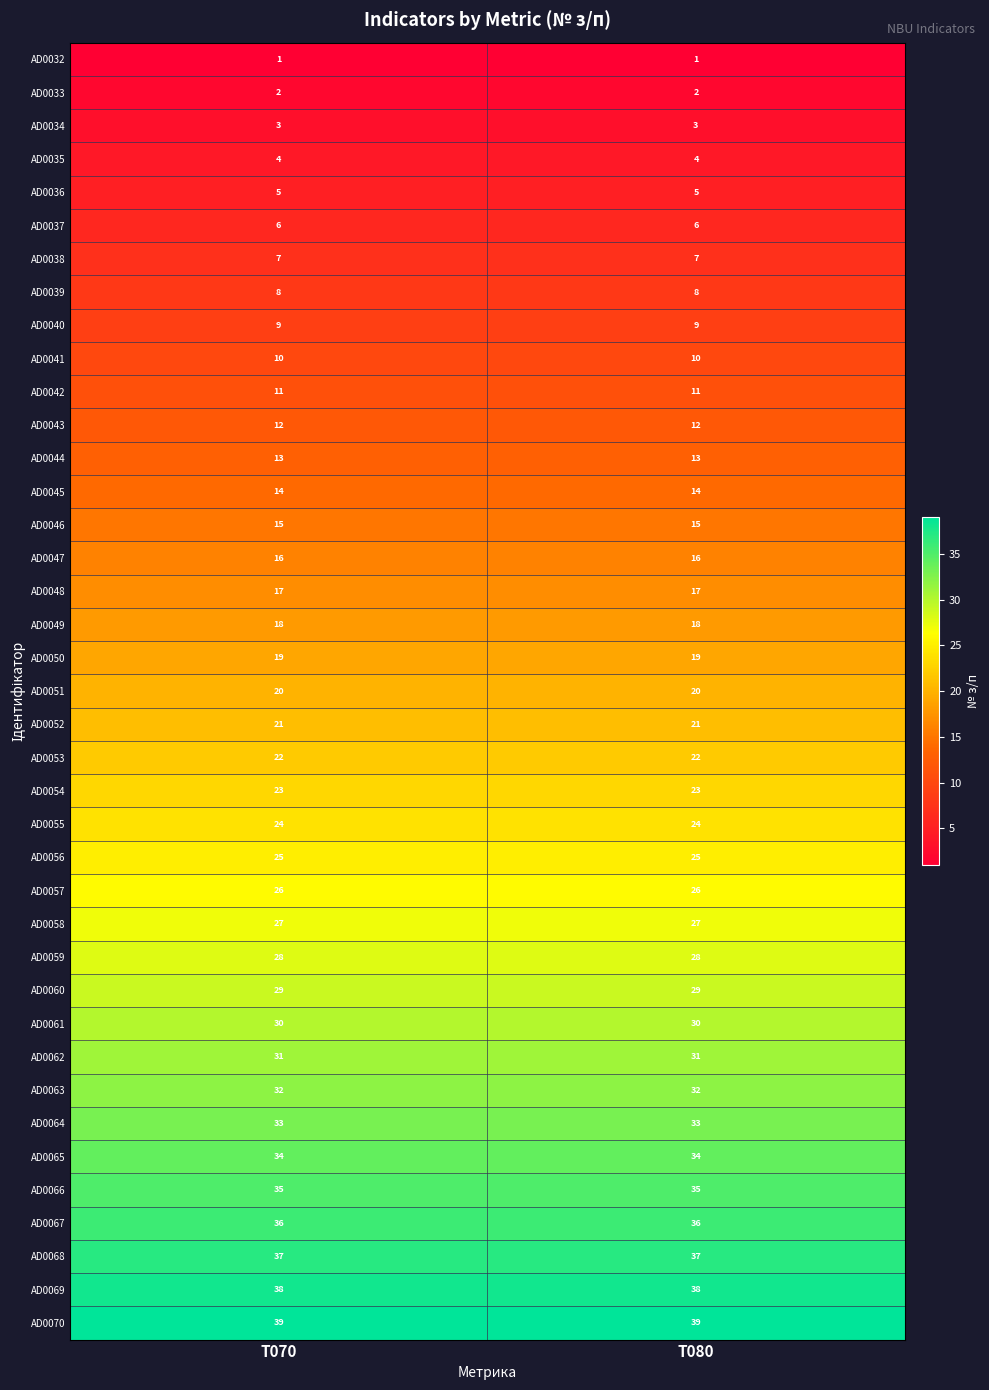

True or false: AD0064 has a value of 13 at T070.

False